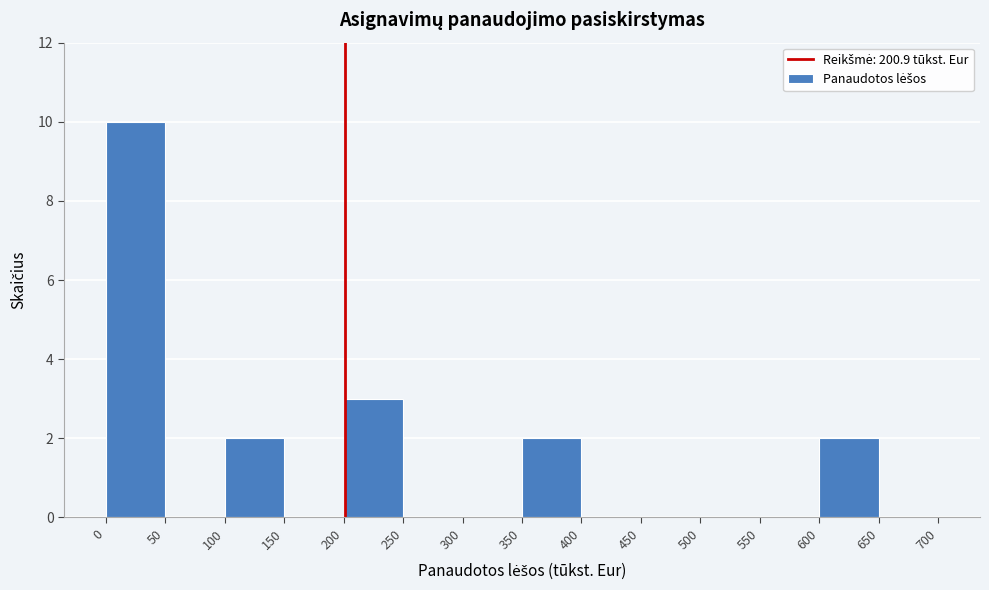

Reading left to right, transcribe this chart: for each bar, give the range it covers on the x-axis and its height. The values are not printed on the chart, so give them approximately, as read against the axis.

0 to 50: 10
50 to 100: 0
100 to 150: 2
150 to 200: 0
200 to 250: 3
250 to 300: 0
300 to 350: 0
350 to 400: 2
400 to 450: 0
450 to 500: 0
500 to 550: 0
550 to 600: 0
600 to 650: 2
650 to 700: 0